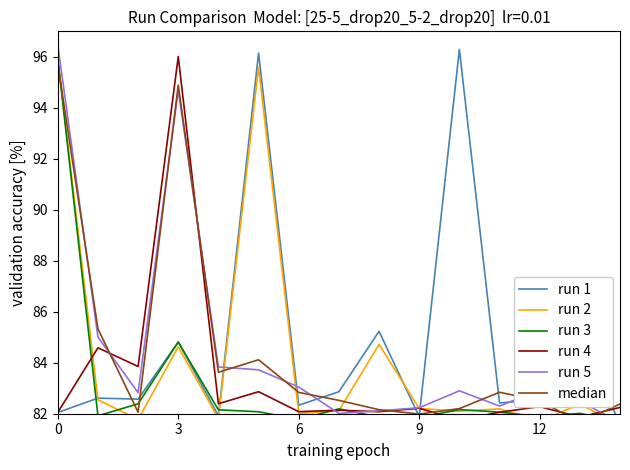

Between 3 and 9, which is larger?

3